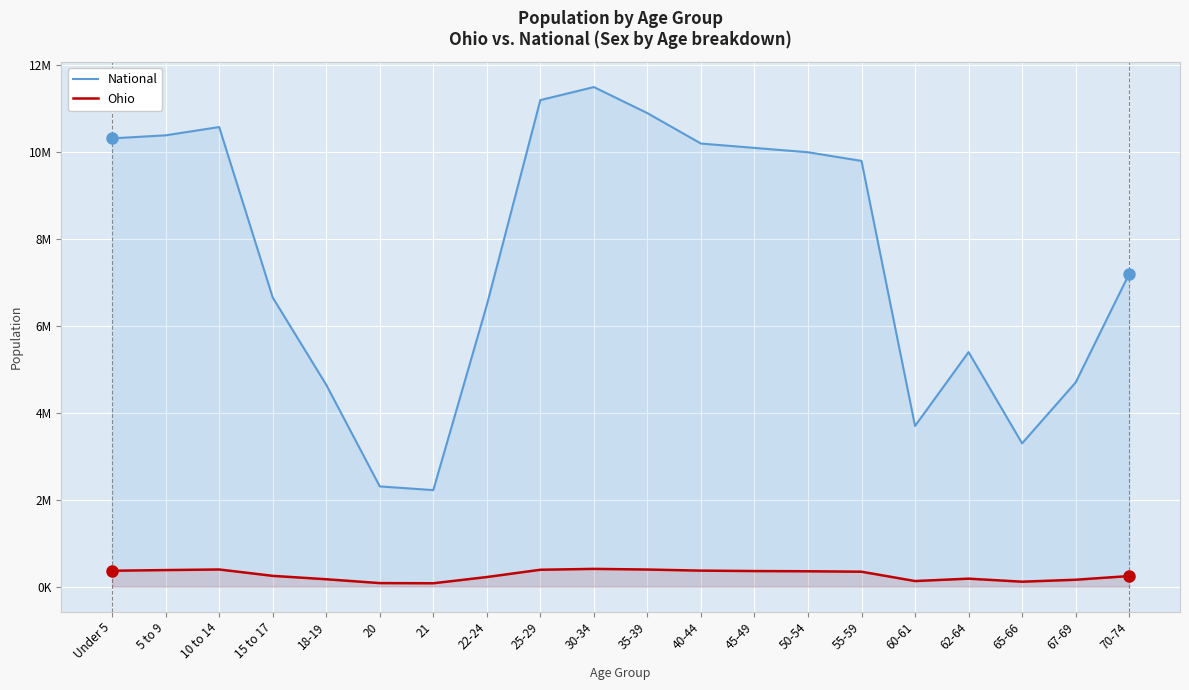

What value does the National series have at 21?

2223198